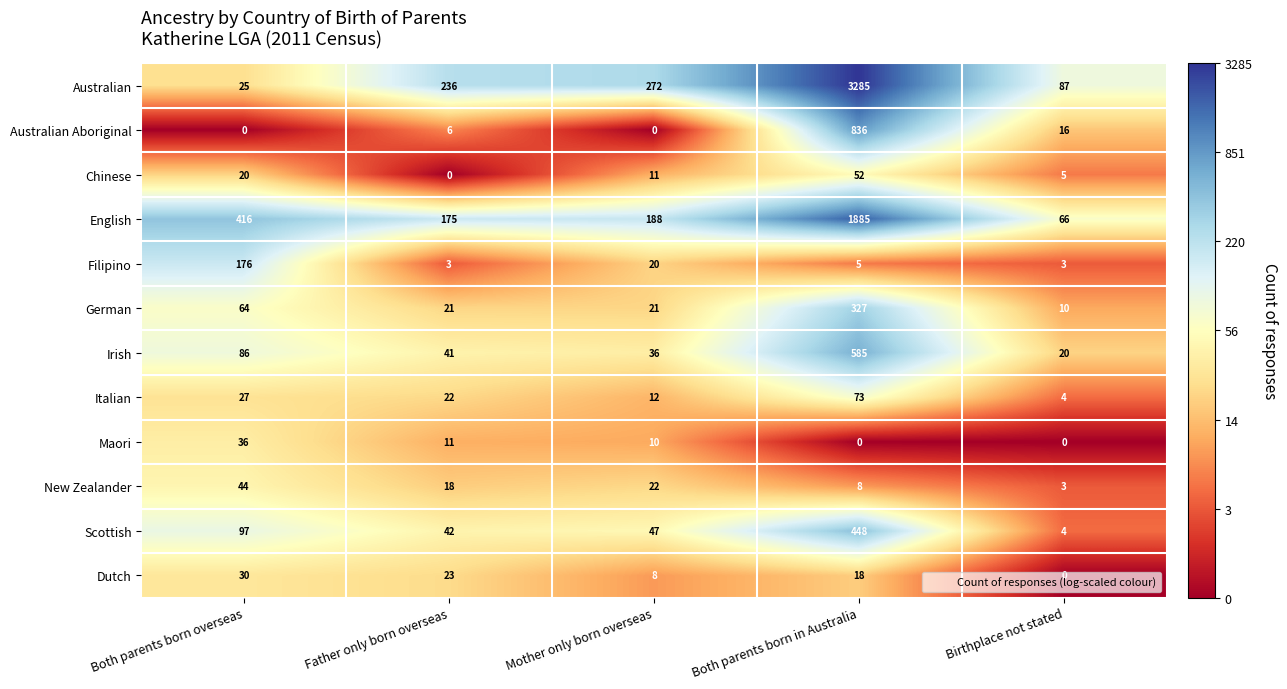

What is the sum of all Dutch values?

79